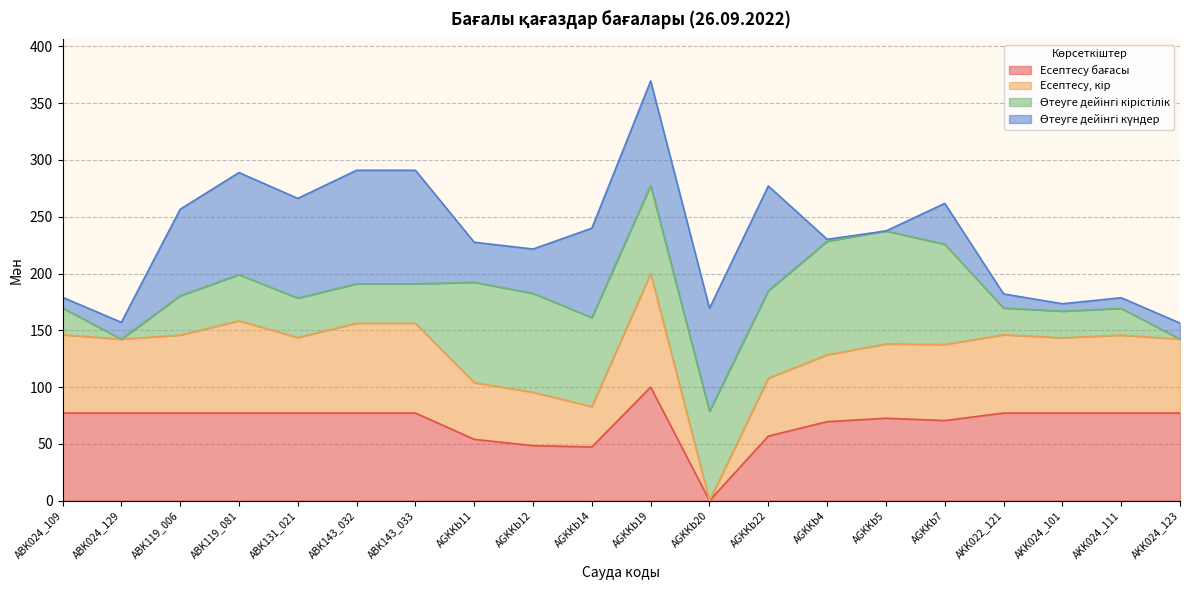

What position from the left is AKK024_111?

19